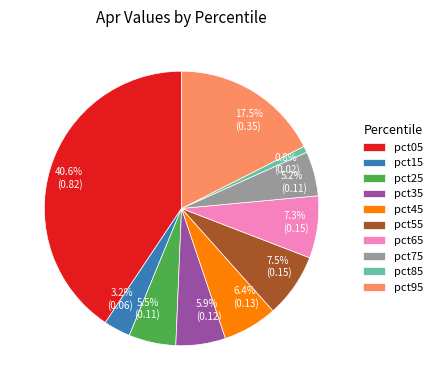

True or false: pct35 accounts for 6% of the total.

True